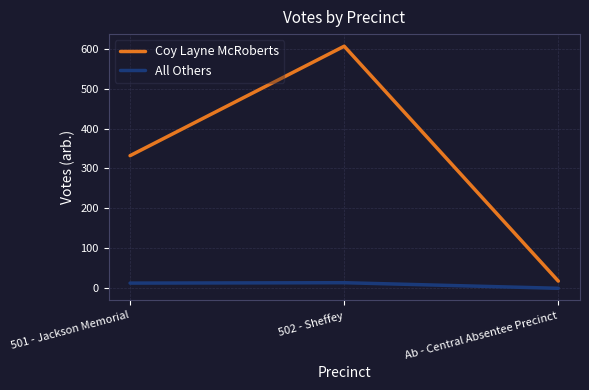

How many lines are shown in the chart?

2